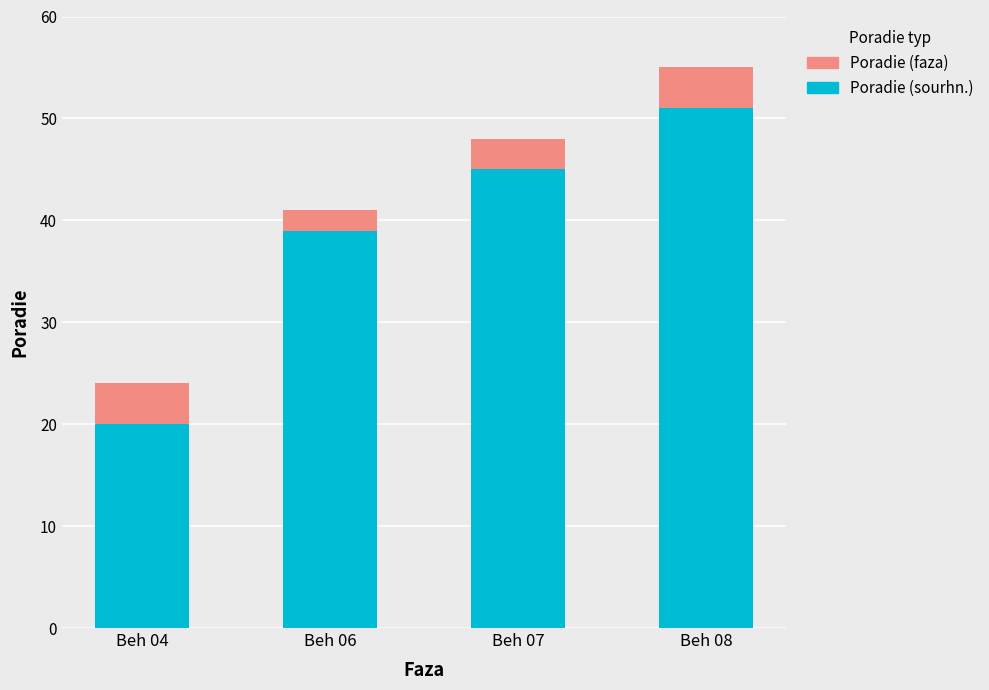

What are all the series names shown in the legend?

Poradie (faza), Poradie (sourhn.)